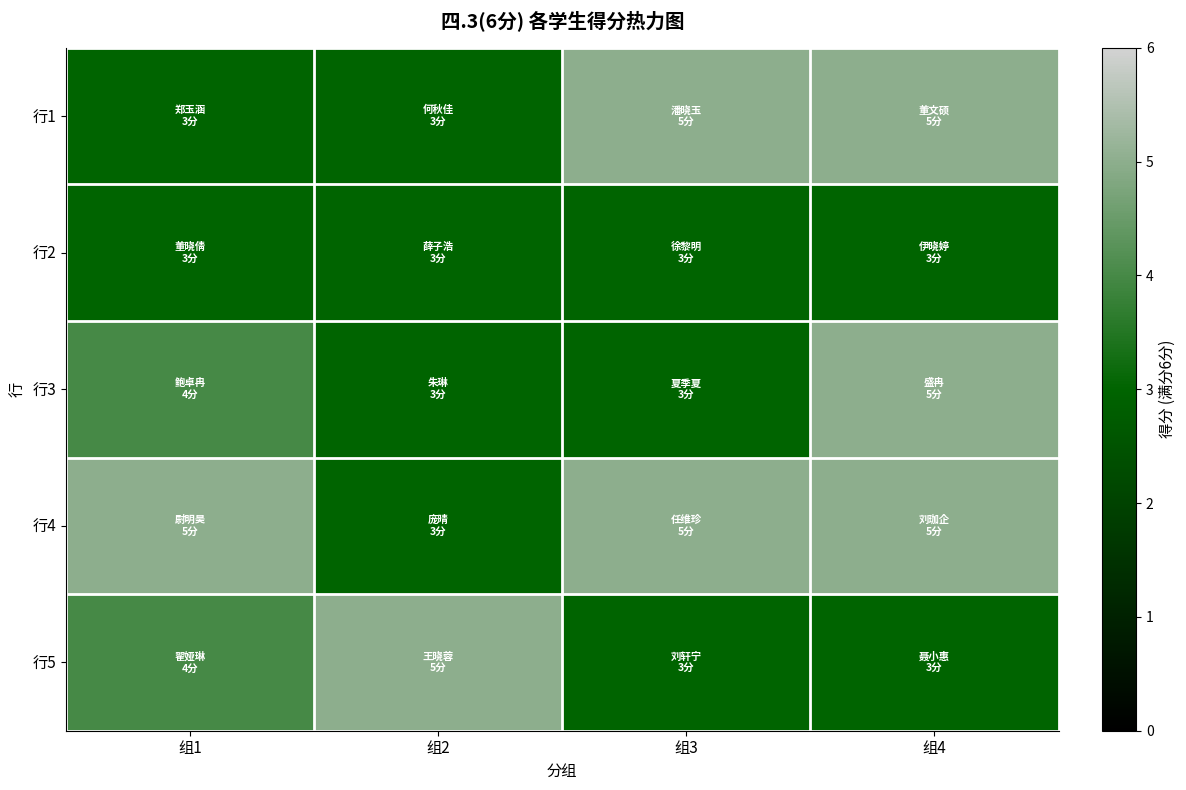

Rank the series at 组3 from highest to lowest value.

行1, 行4, 行2, 行3, 行5